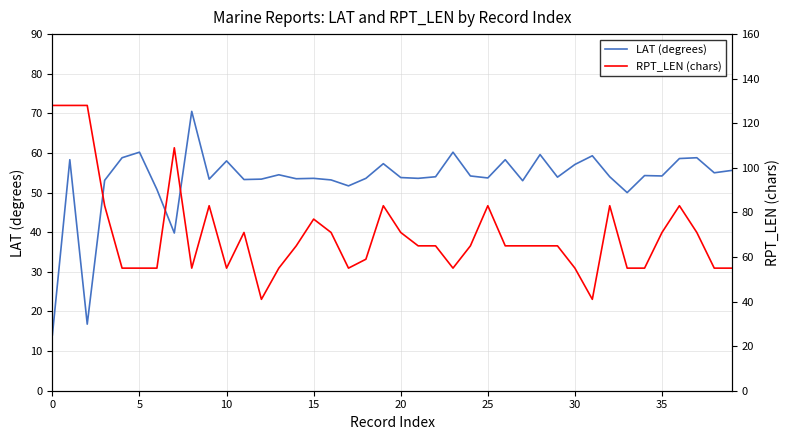

List the series in order of their peak value, lowest first.

LAT (degrees), RPT_LEN (chars)